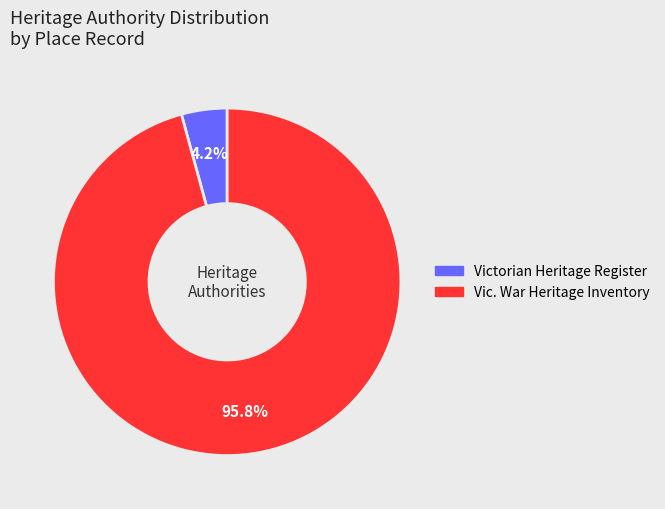

Is there a majority slice in this chart?

Yes